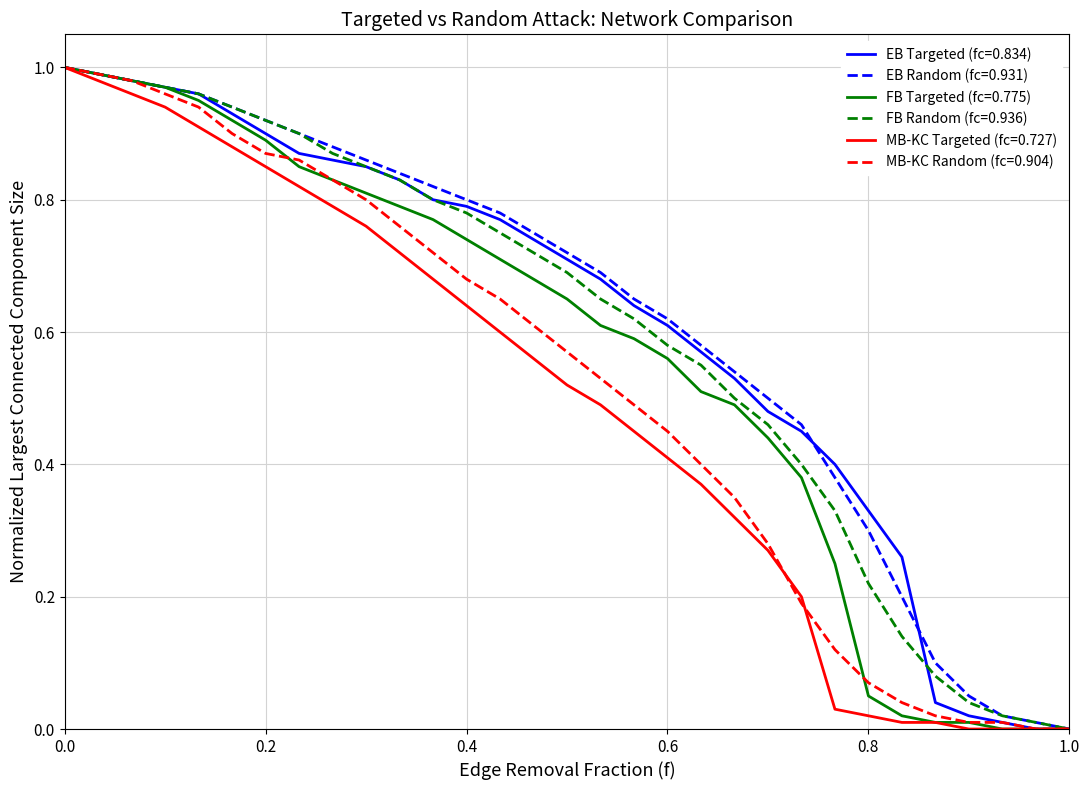

Which series has the largest range (max minus min)?

EB Targeted (fc=0.834)